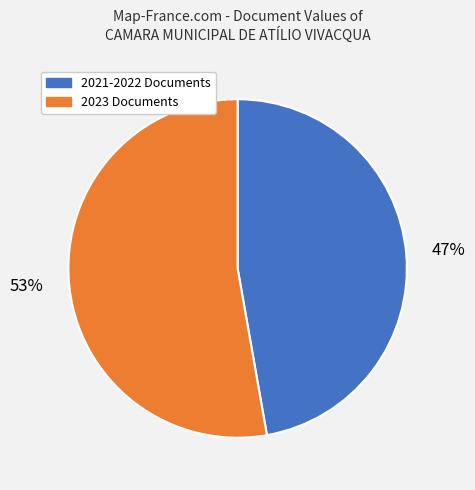

Is there any slice that represents more than half of the pie?

Yes